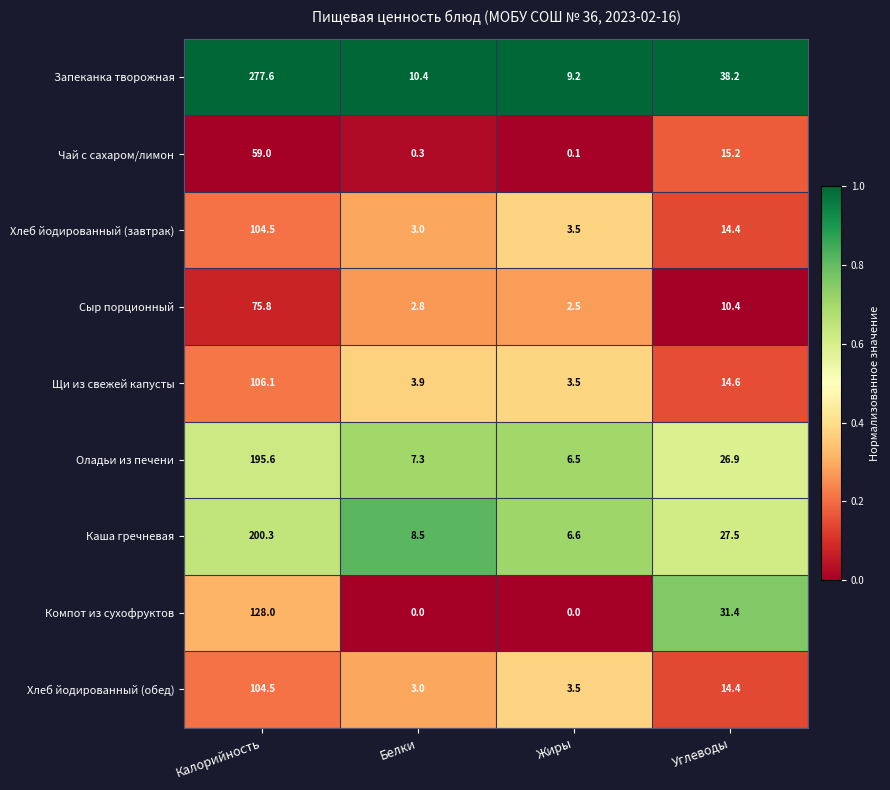

At which label does Хлеб йодированный (завтрак) first exceed 14?

Калорийность